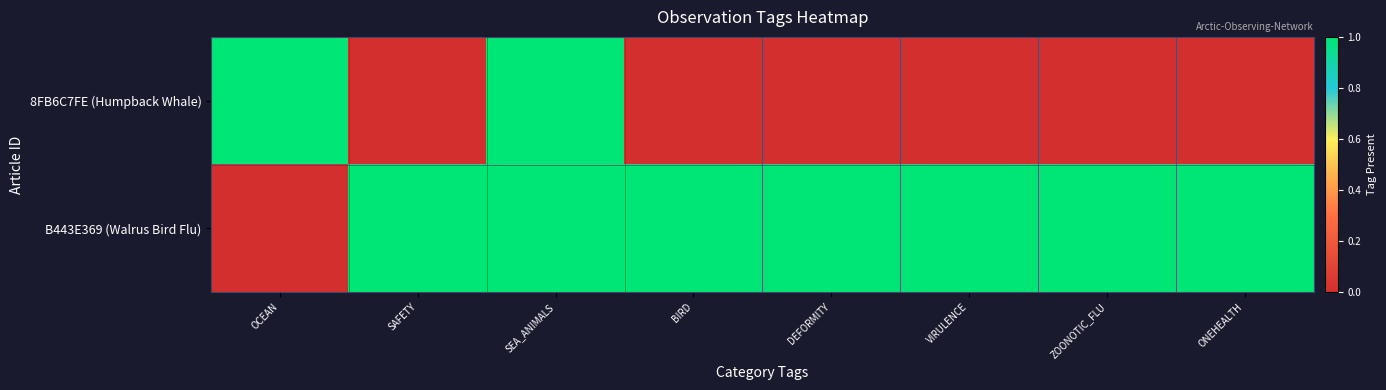

What is the difference between the highest and lowest values at ONEHEALTH?

1